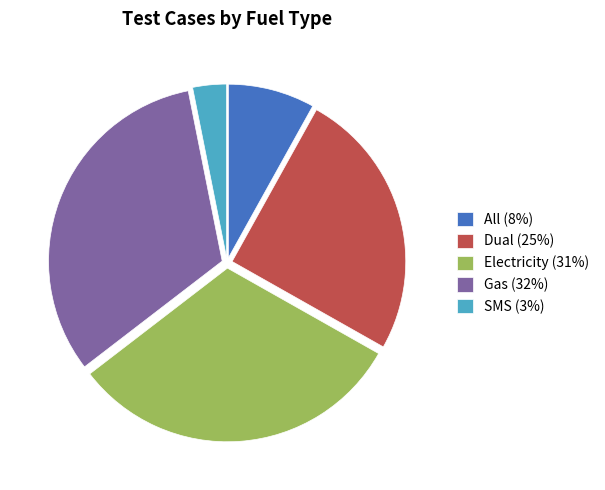

Does SMS represent more than half of the total?

No